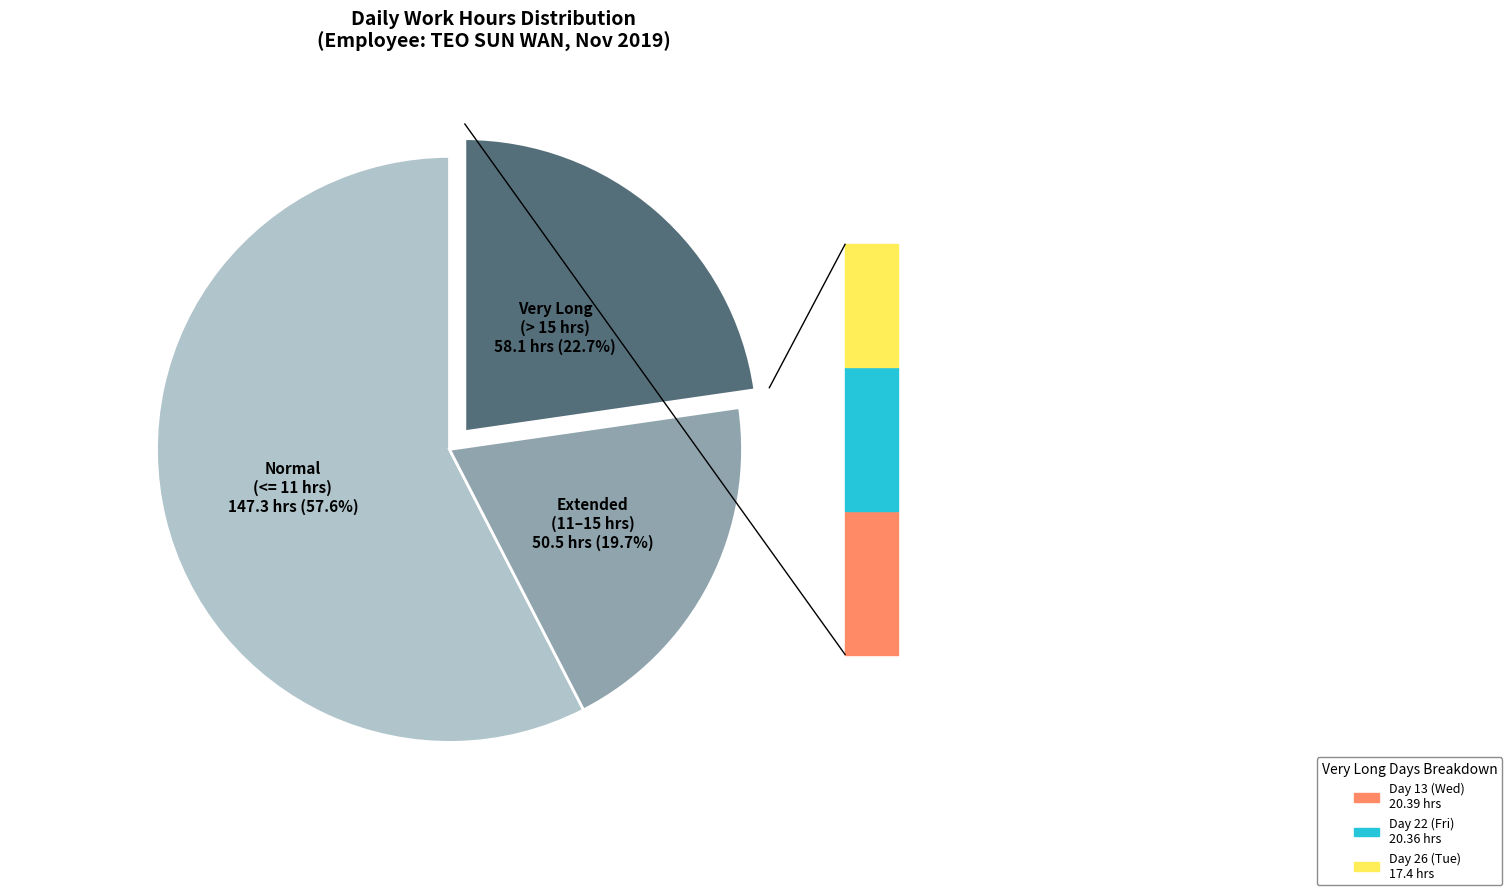

Is there a majority slice in this chart?

Yes